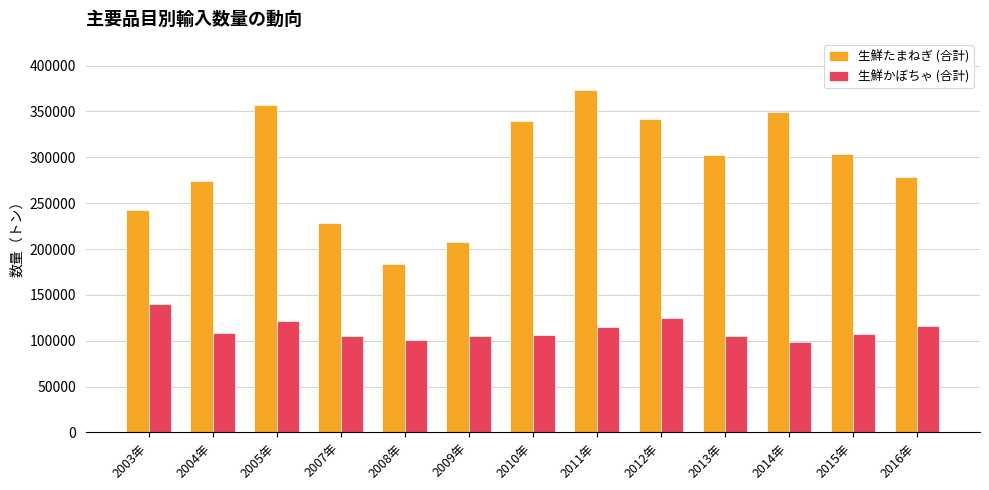

What is the minimum value for 生鮮かぼちゃ (合計)?

98762.1